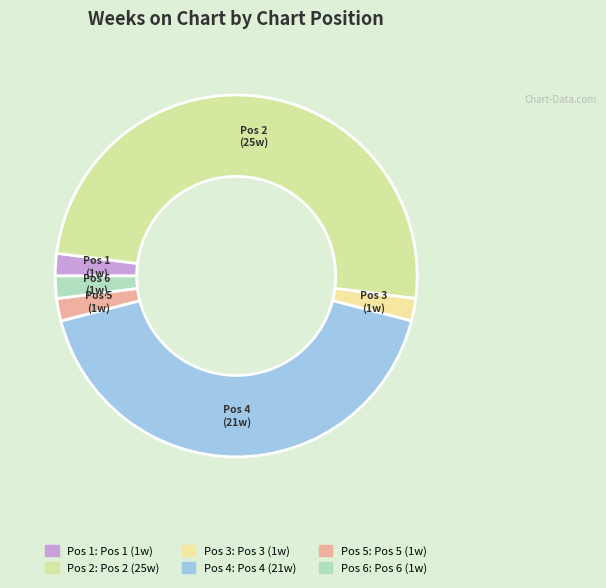

How many slices are in this pie chart?

6